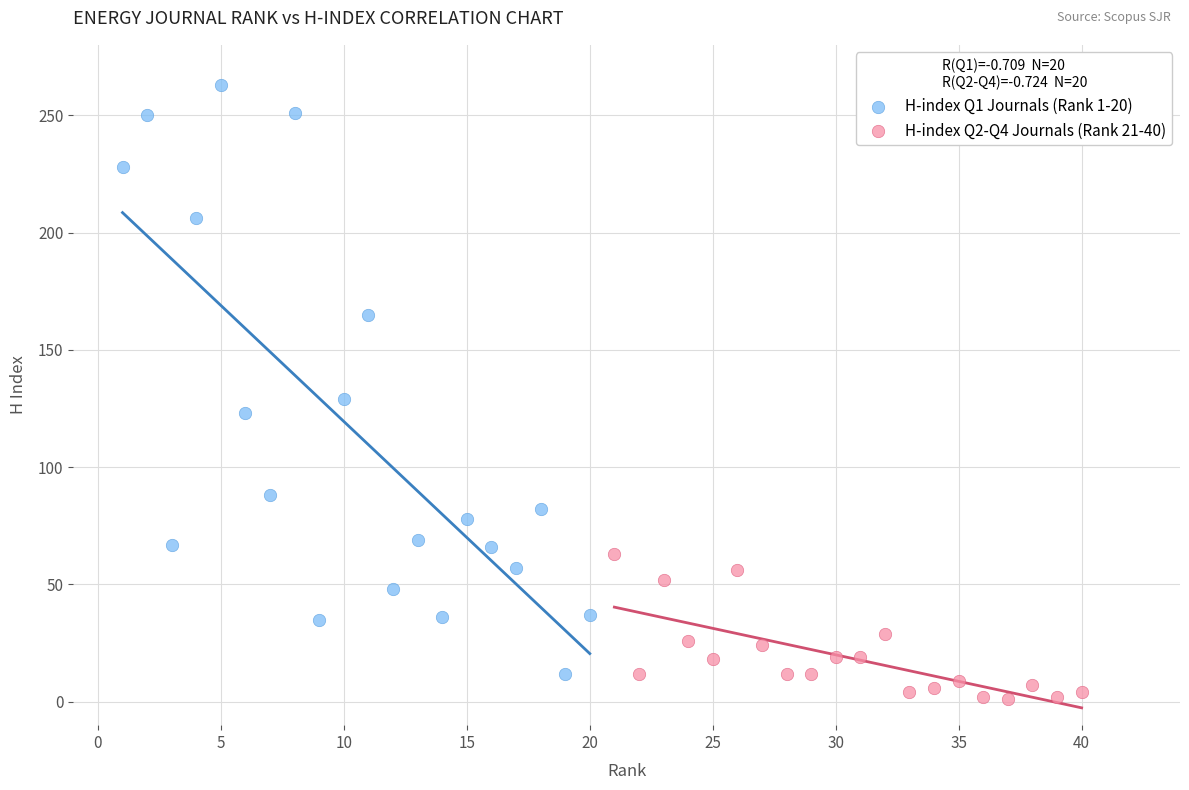

Which series has the largest Y range (max minus min)?

H-index Q1 Journals (Rank 1-20)